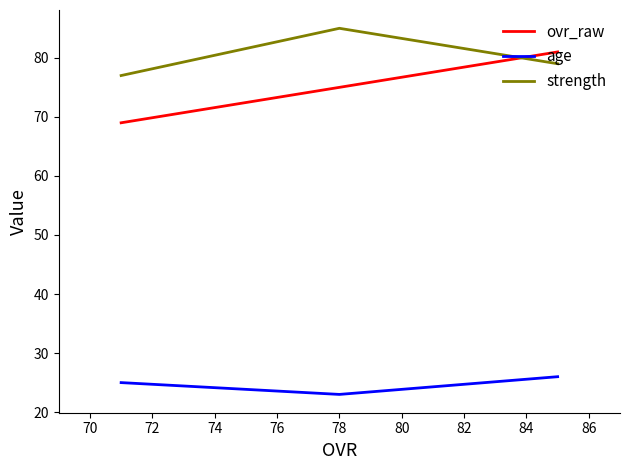

Is the value of age at 72 greater than the value of strength at 70?

No